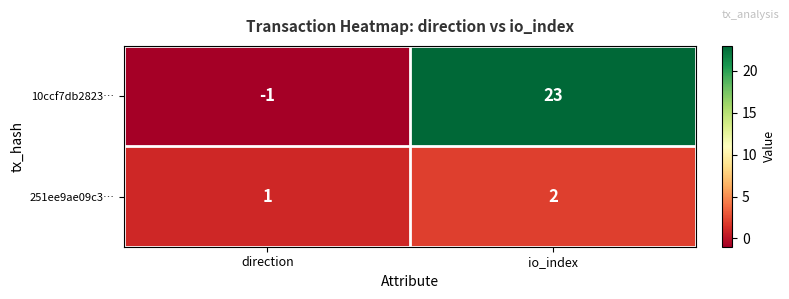

Which series has the largest total across all categories?

10ccf7db2823…